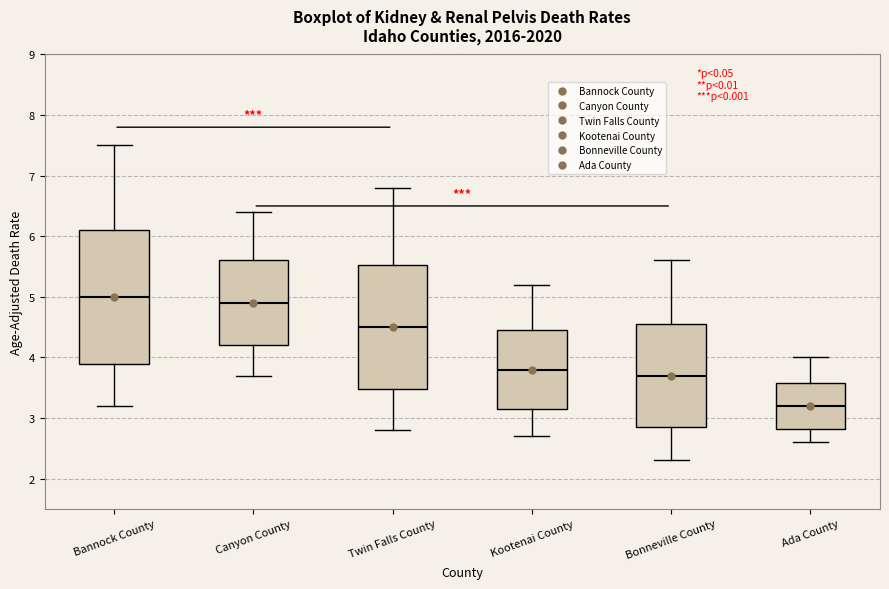

Reading left to right, transcribe this box plot: for each box, give where its median line is, the range the box spans, and where its two whiskers end, as read against the y-axis. The values are not printed on the chart, so give them approximately, as read against the axis.

Bannock County: median 5.0, box 3.9 to 6.1, whiskers 3.2 to 7.5
Canyon County: median 4.9, box 4.2 to 5.6, whiskers 3.7 to 6.4
Twin Falls County: median 4.5, box 3.5 to 5.5, whiskers 2.8 to 6.8
Kootenai County: median 3.8, box 3.2 to 4.5, whiskers 2.7 to 5.2
Bonneville County: median 3.7, box 2.9 to 4.6, whiskers 2.3 to 5.6
Ada County: median 3.2, box 2.8 to 3.6, whiskers 2.6 to 4.0